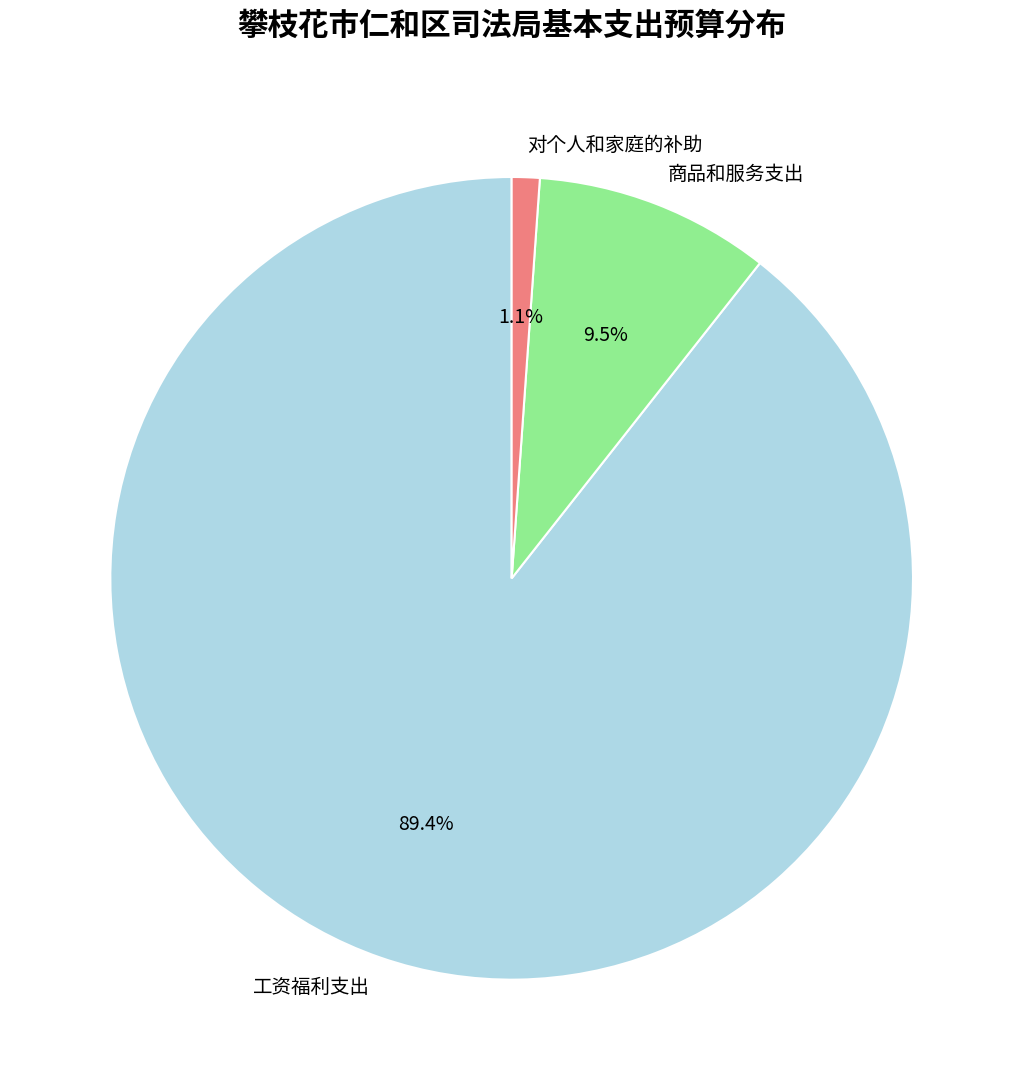

Count the number of slices in the pie.

3